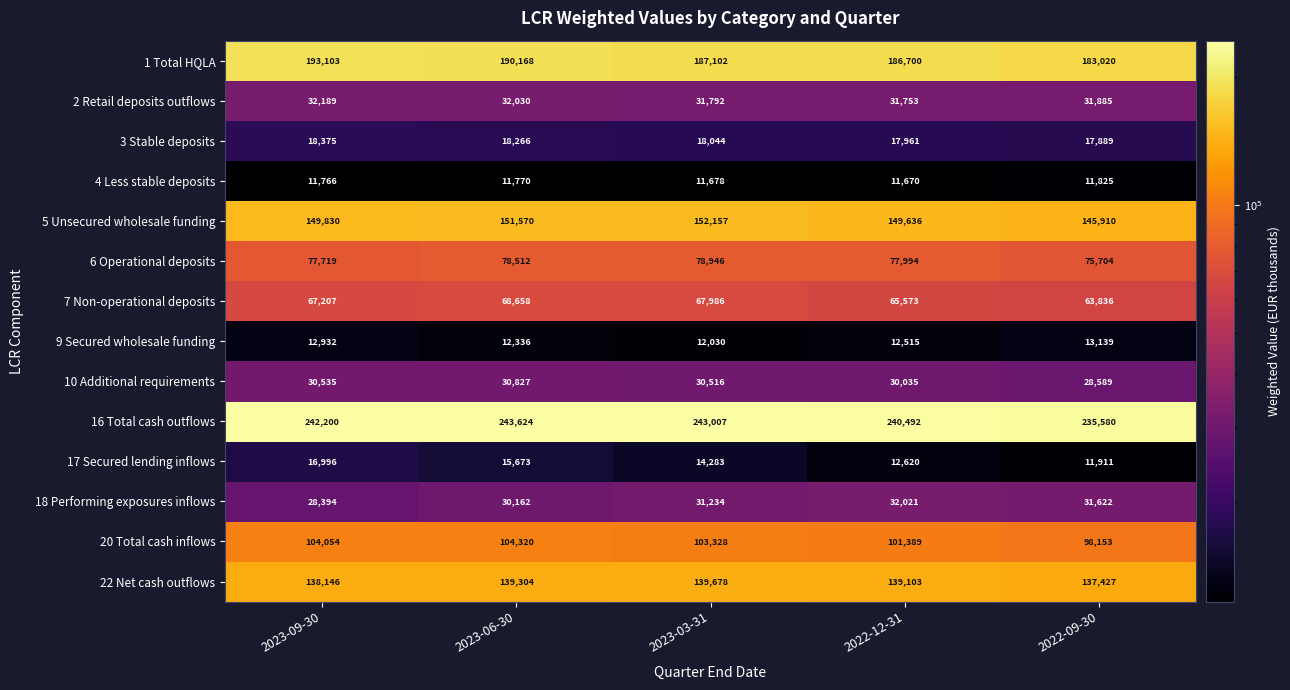

Is the value of 5 Unsecured wholesale funding at 2023-06-30 greater than the value of 10 Additional requirements at 2023-03-31?

Yes